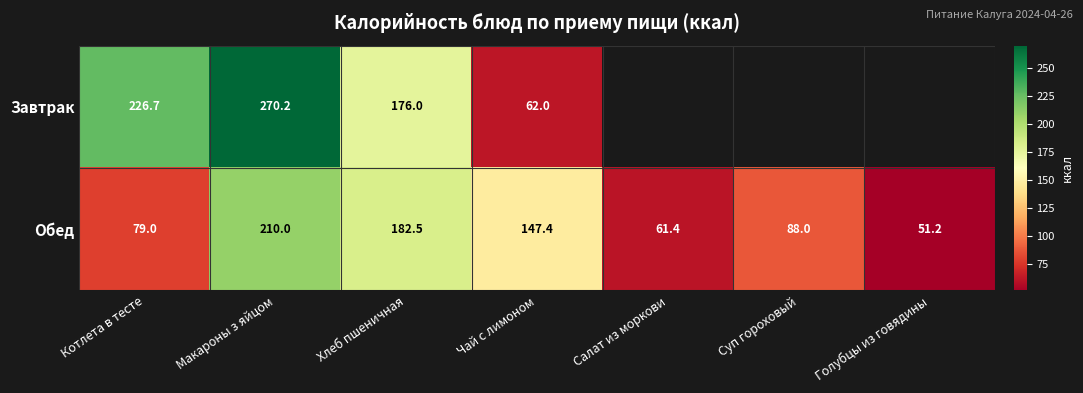

Which category has the highest value in the Обед series?

Макароны з яйцом